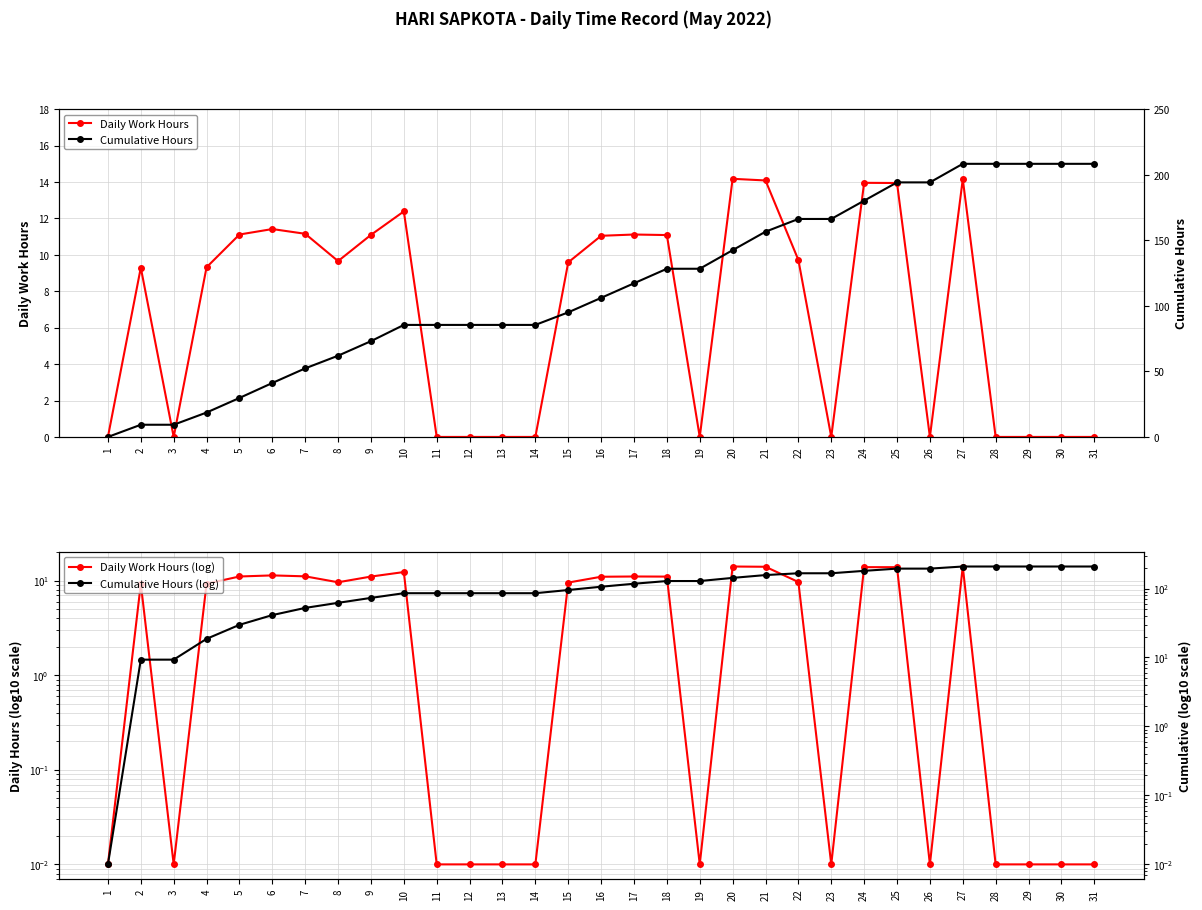

How many data points in Daily Work Hours are above 9?

18